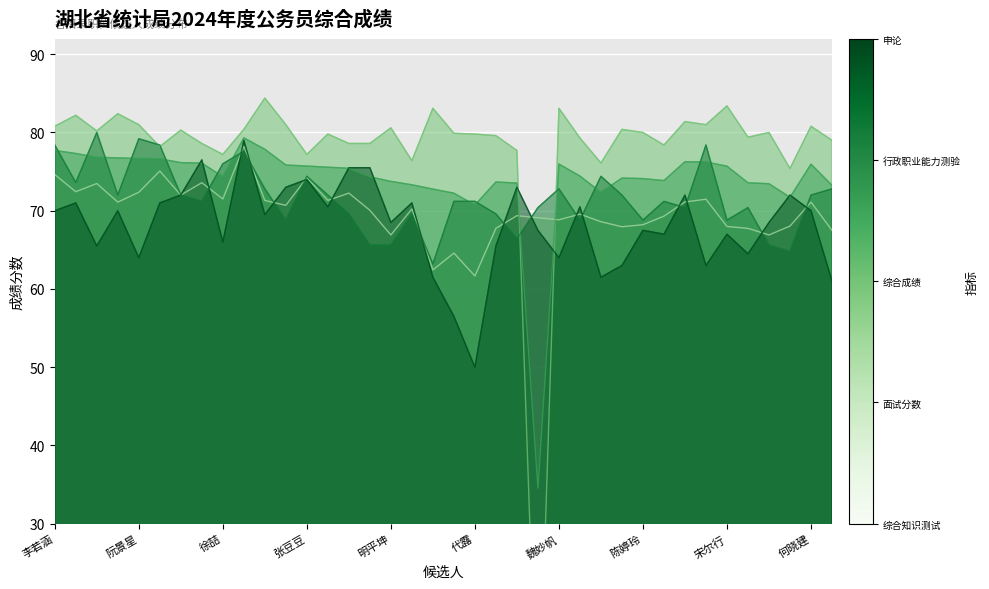

What is the spread (max minus min) of values at 冯颖?

12.2